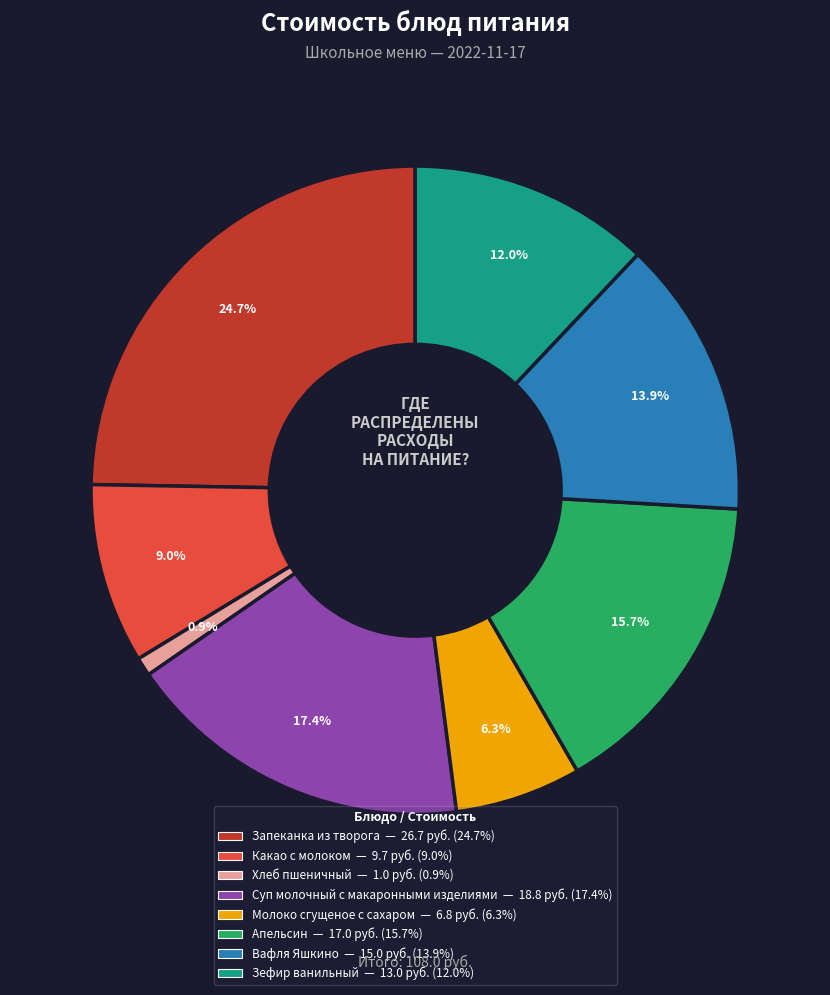

What is the ratio of the value at Вафля Яшкино to the value at Хлеб пшеничный?

15.0